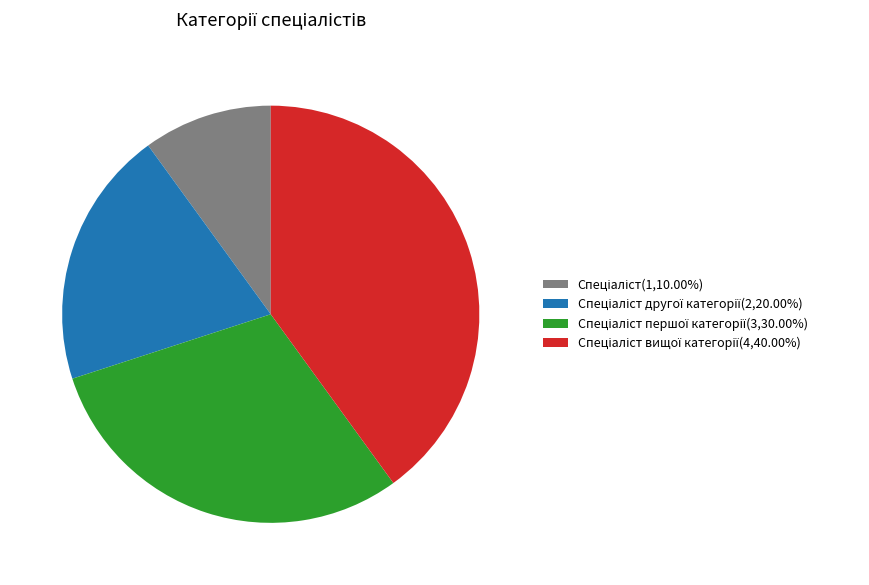

Does any single category account for the majority?

No